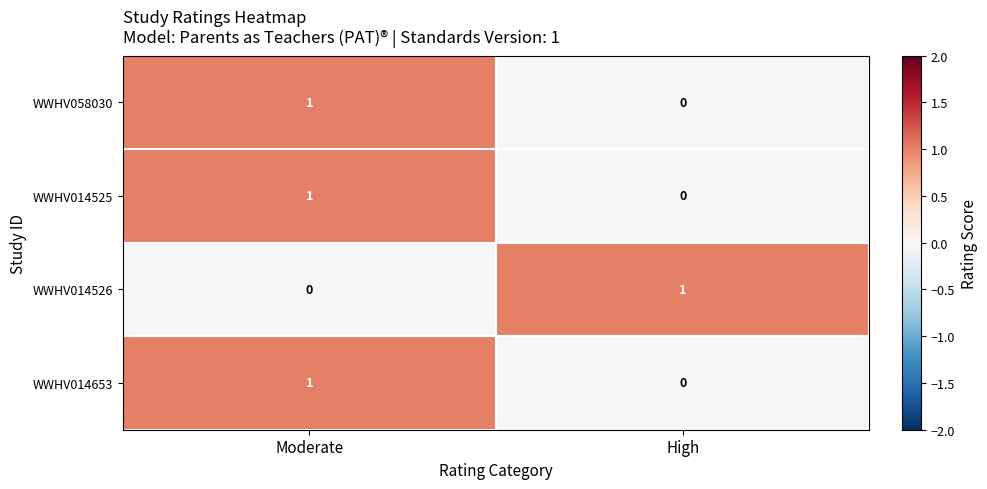

The value of WWHV014653 at Moderate is 0. True or false?

False